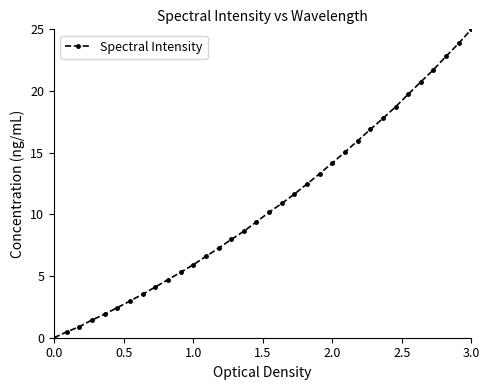

What is the maximum value shown in the chart?

25.0